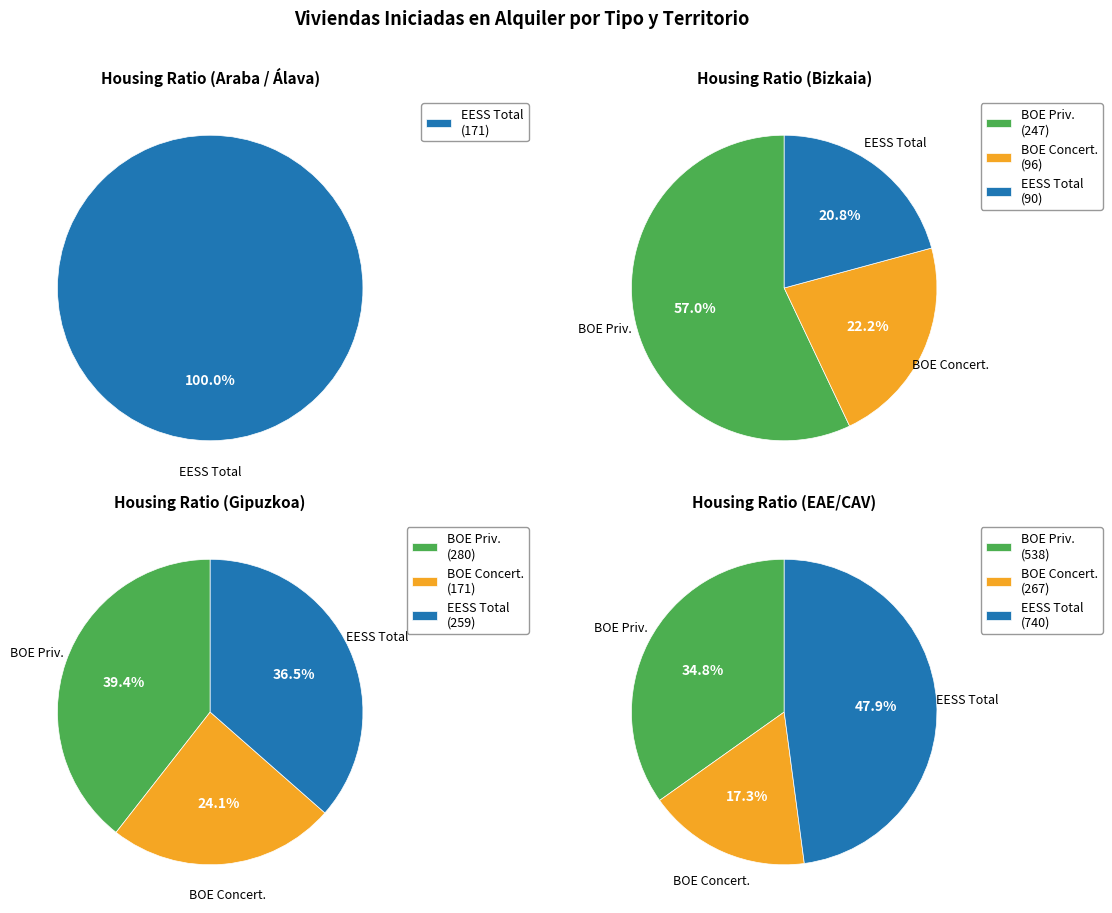

Which series has the largest range (max minus min)?

EAE/CAV